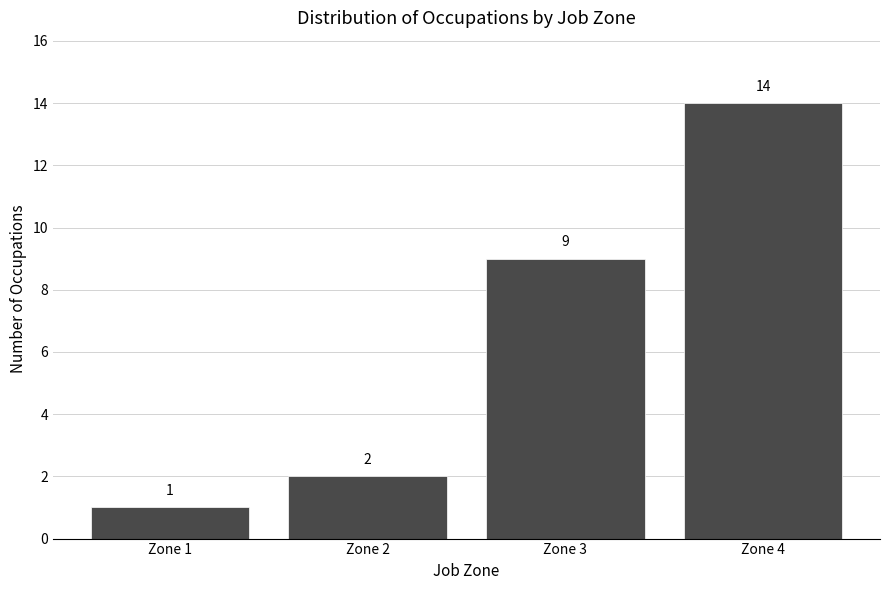

Reading left to right, what are all the values shown in this chart?

Zone 1=1	Zone 2=2	Zone 3=9	Zone 4=14